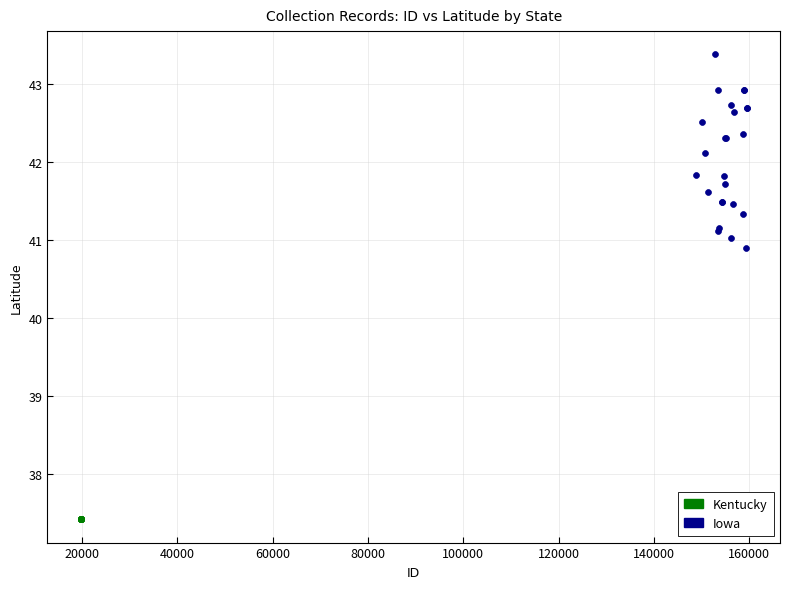

Which series reaches the maximum Y coordinate?

Iowa